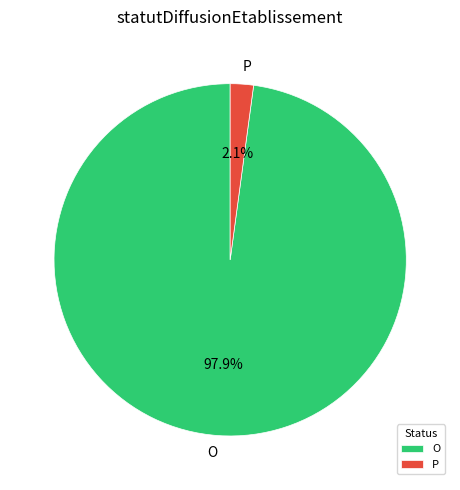

How many slices are in this pie chart?

2